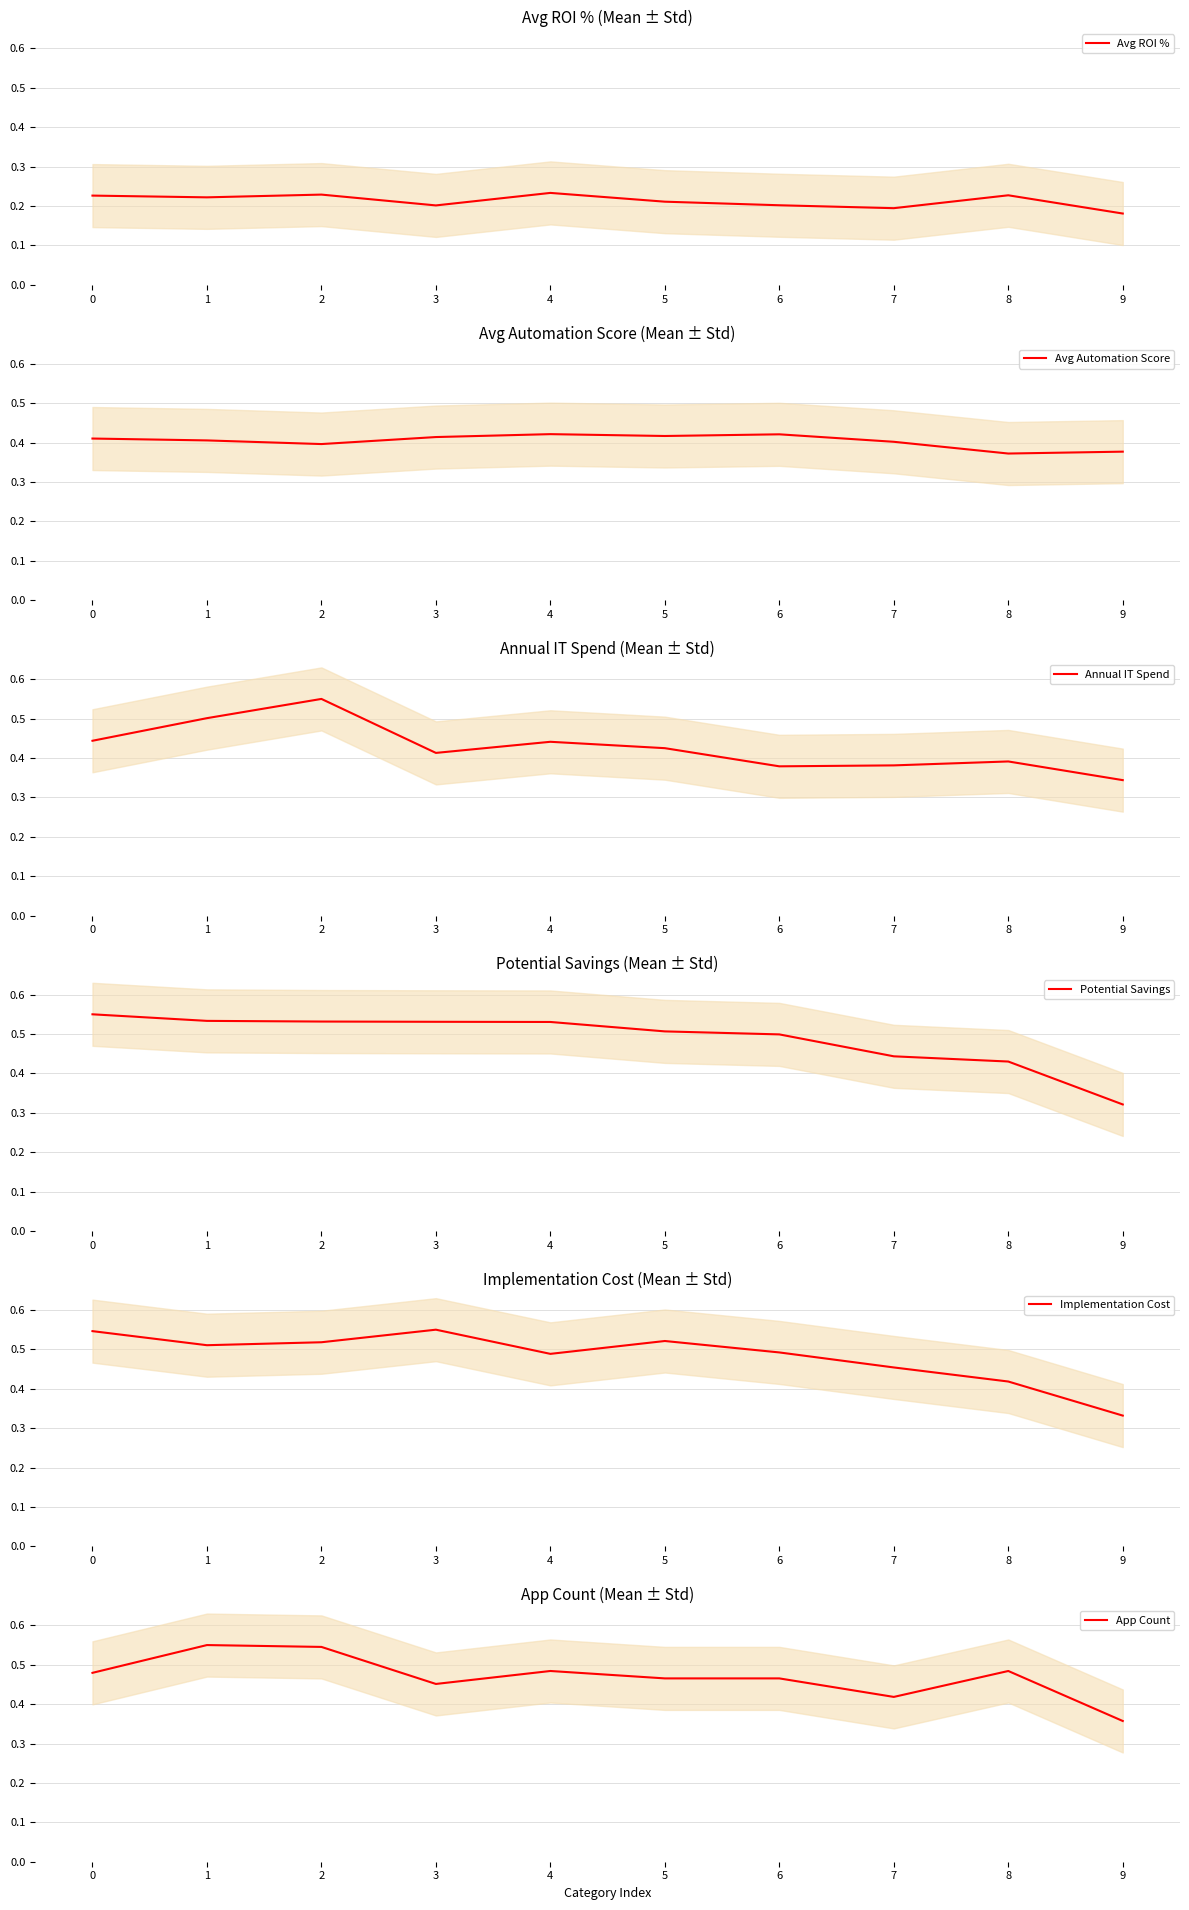

What is the sum of all Avg Automation Score values?

4.0